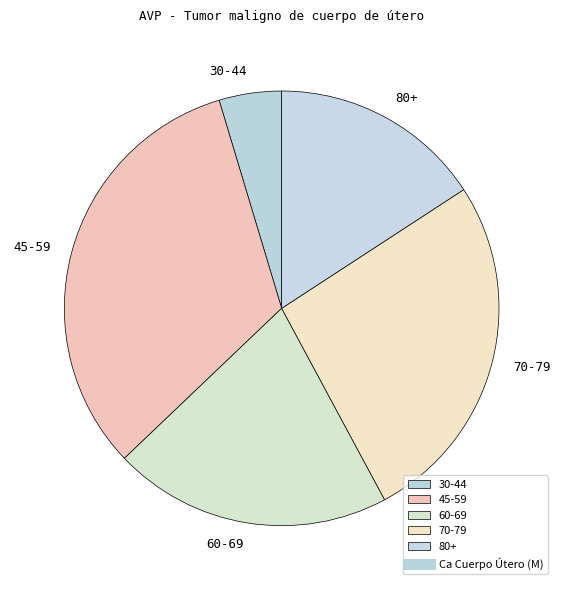

Between 30-44 and 60-69, which is larger?

60-69